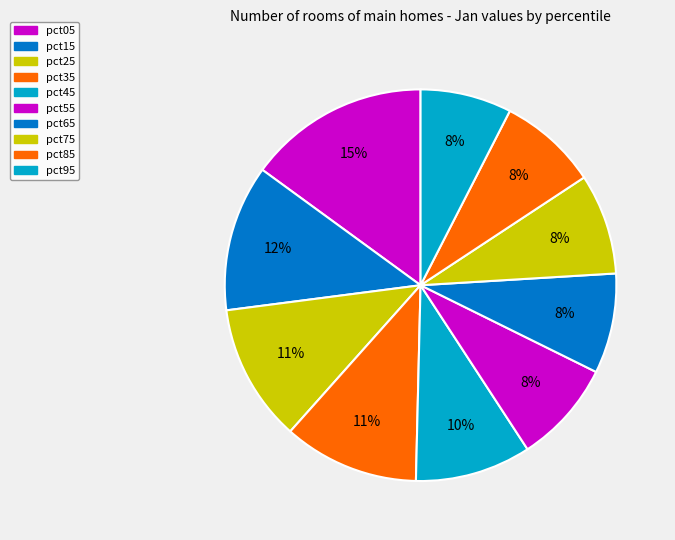

Which slice is the smallest?

pct95